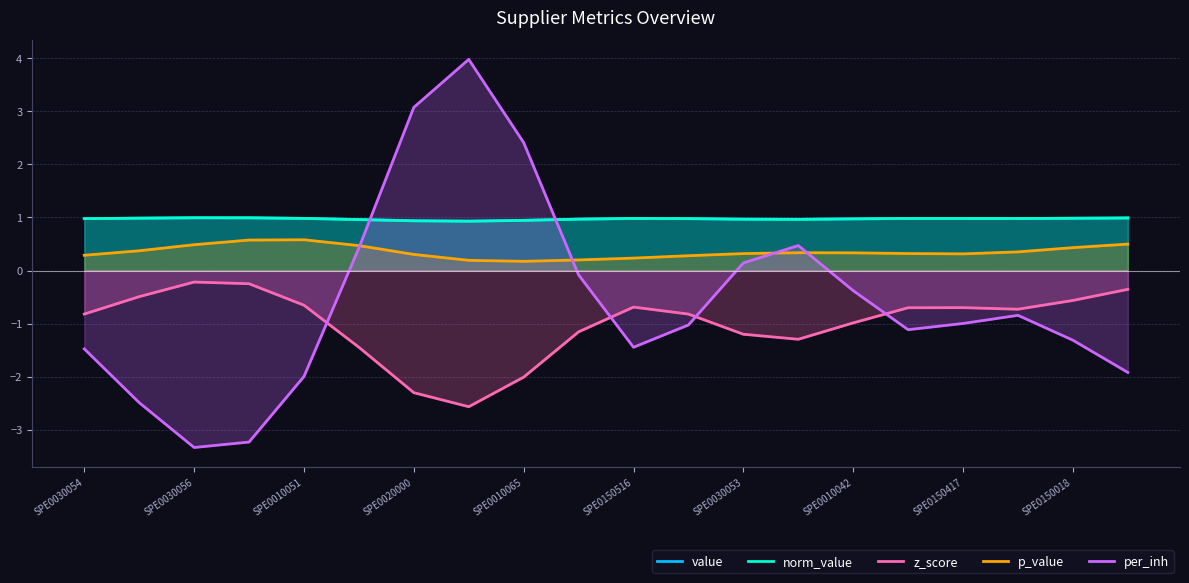

What is the value of the norm_value point at the 11th from the left?

1.0